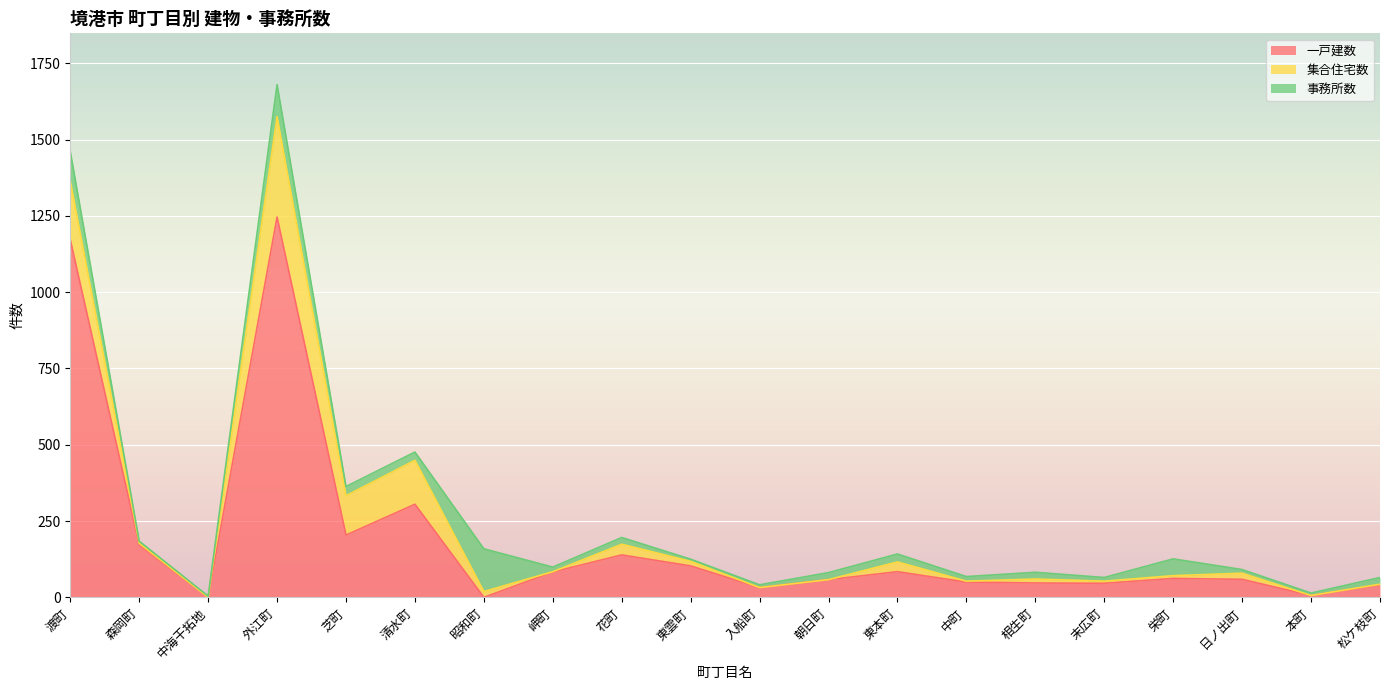

Is the value of 一戸建数 at 中海干拓地 greater than the value of 集合住宅数 at 岬町?

No